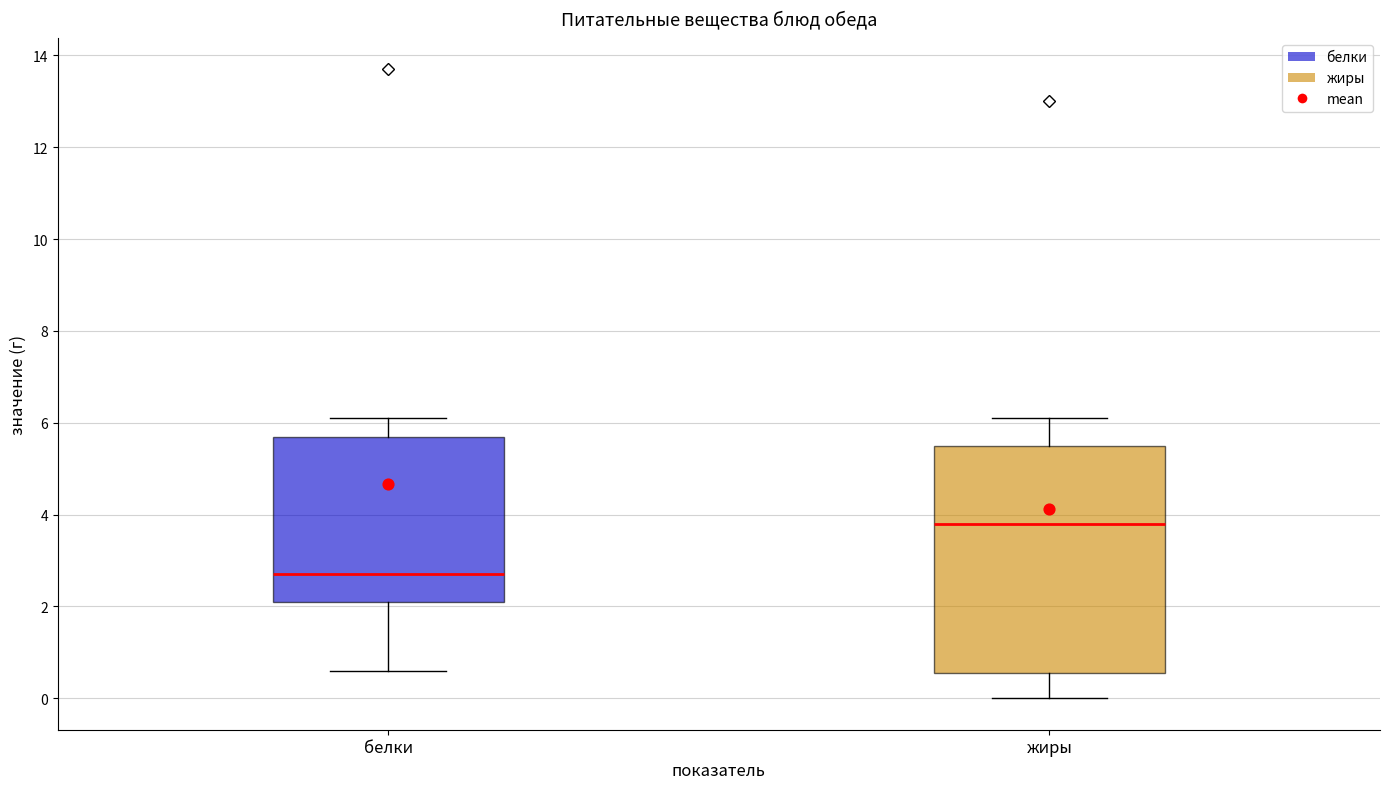

Reading left to right, read every box against the y-axis: the position of its median line, the range the box covers, and the ends of its whiskers. The values are not printed on the chart, so give them approximately, as read against the axis.

белки: median 2.8, box 2.2 to 5.8, whiskers 0.6 to 6.2
жиры: median 3.8, box 0.6 to 5.6, whiskers 0.0 to 6.2